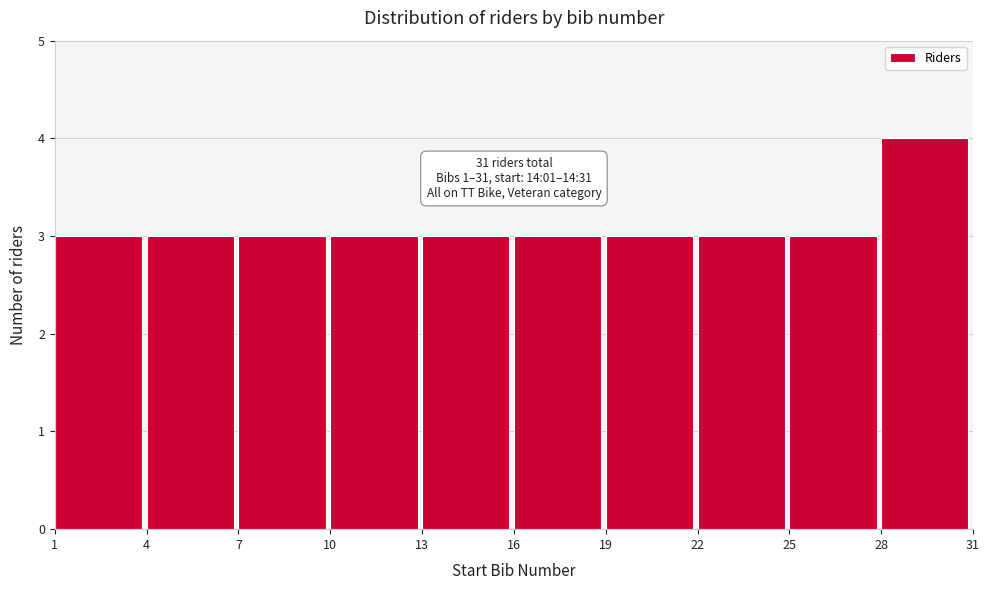

Which range on the x-axis has the tallest bar?

28 to 31